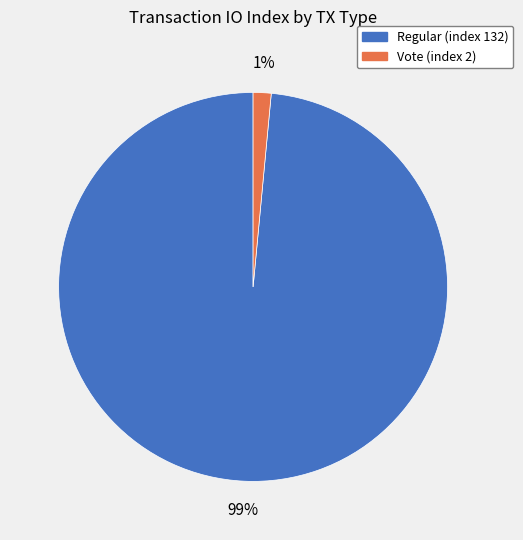

Is the sum of Vote (index 2) and Regular (index 132) greater than half?

Yes